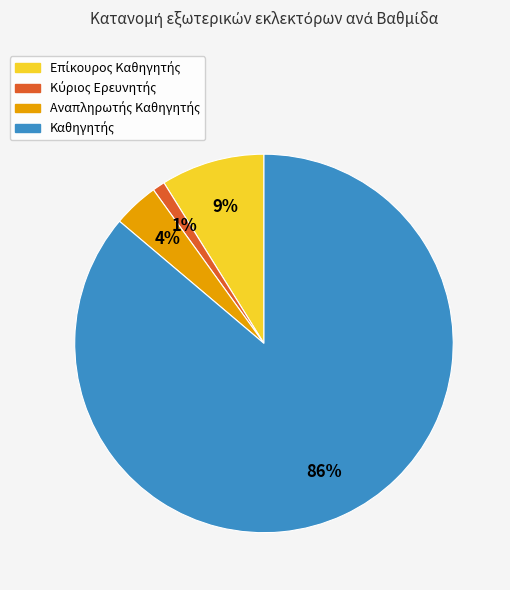

To the nearest percent, what is the difference between the largest and smallest slice percentages?

85%